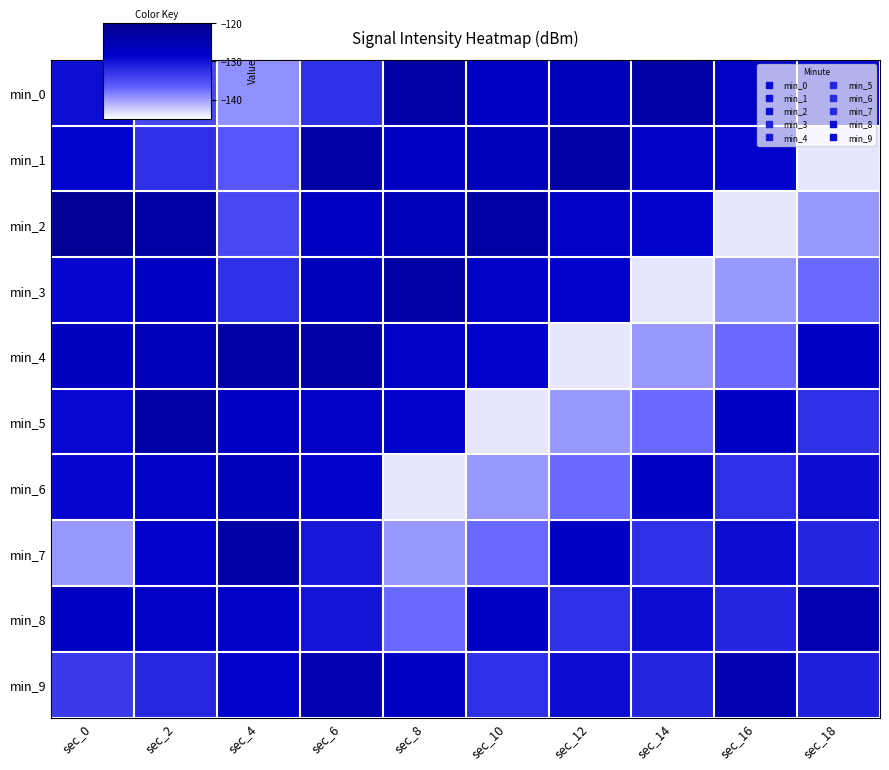

What is the smallest value displayed?

-143.6